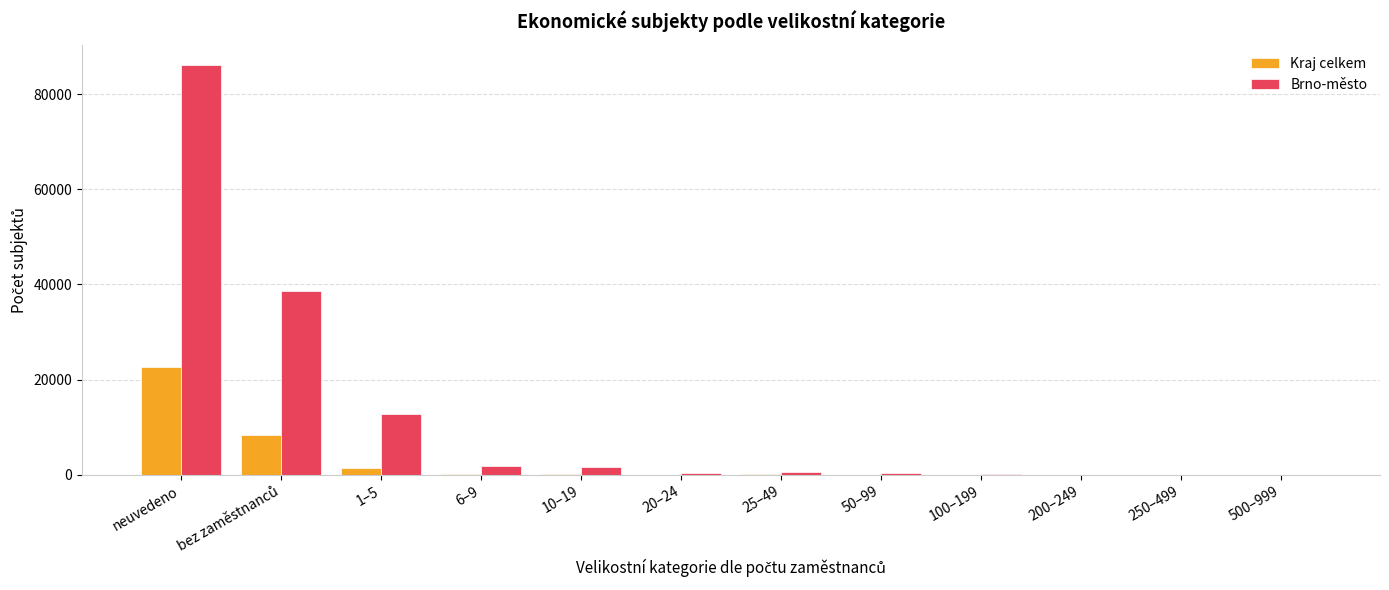

The value of Brno-město at 1–5 is 12770. True or false?

True